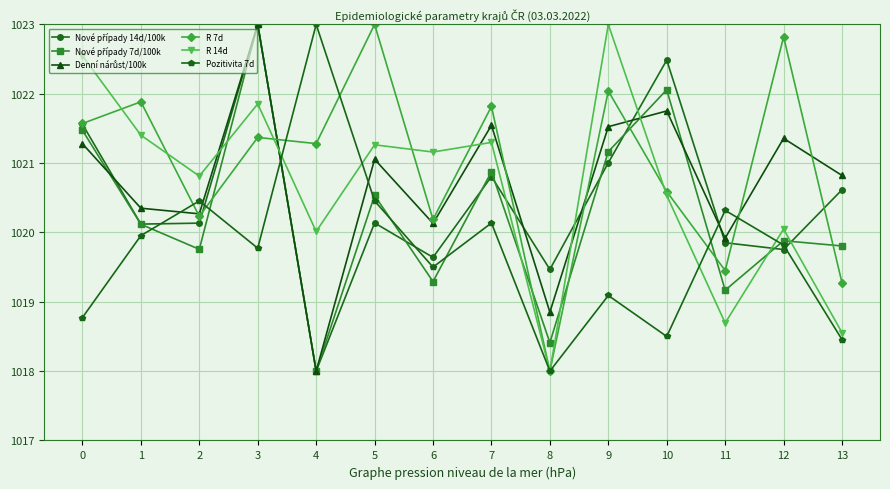

Is it true that R 14d equals 1673.1 at 7?

False